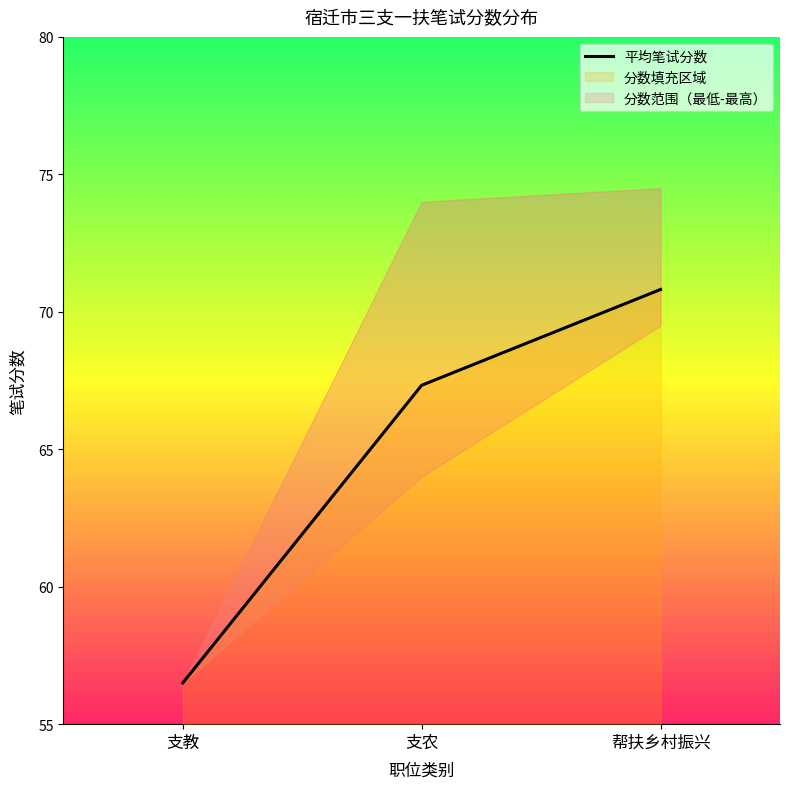

Where is the data nearest to the value 63?

支农